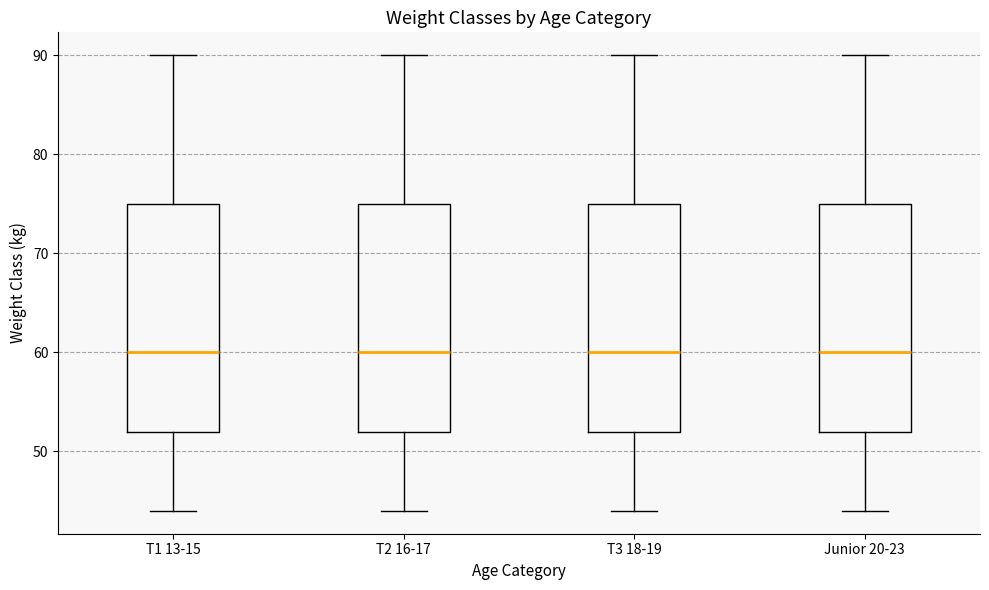

Reading left to right, transcribe this box plot: for each box, give where its median line is, the range the box spans, and where its two whiskers end, as read against the y-axis. The values are not printed on the chart, so give them approximately, as read against the axis.

T1 13-15: median 60, box 52 to 75, whiskers 44 to 90
T2 16-17: median 60, box 52 to 75, whiskers 44 to 90
T3 18-19: median 60, box 52 to 75, whiskers 44 to 90
Junior 20-23: median 60, box 52 to 75, whiskers 44 to 90